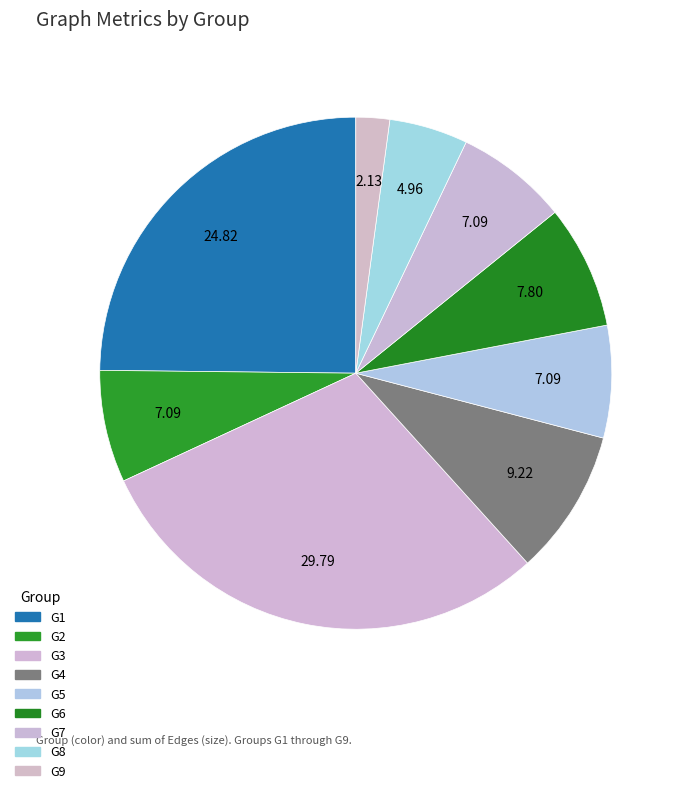

How many segments does this pie chart have?

9